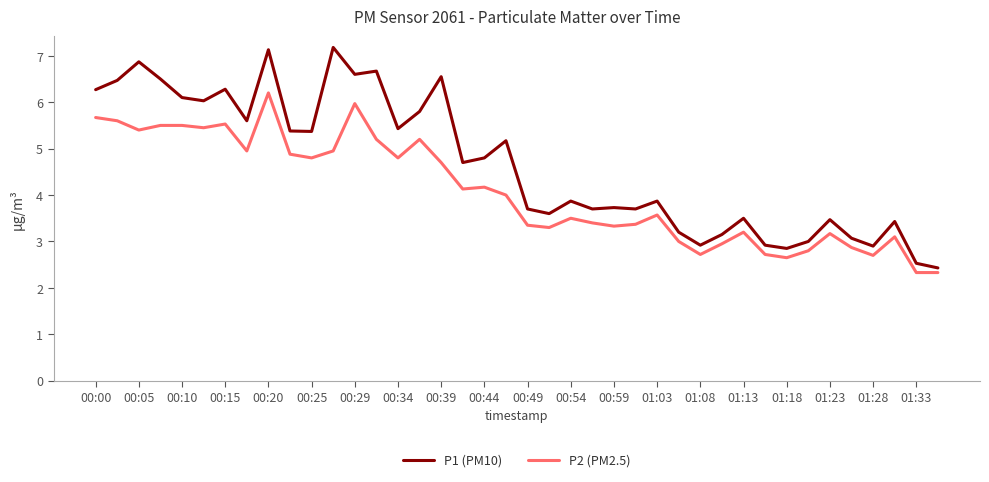

How many lines are shown in the chart?

2